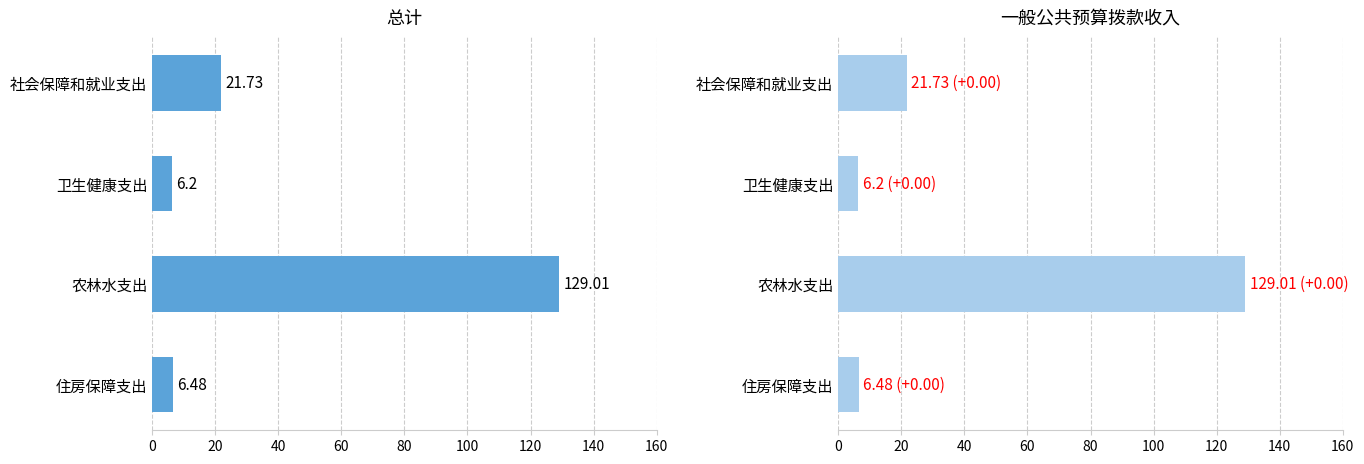

What is the sum of all 总计 values?

163.4